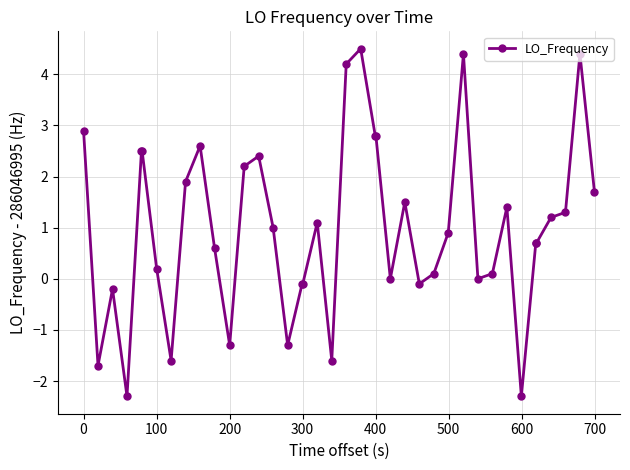

What is the greatest value displayed?

4.5